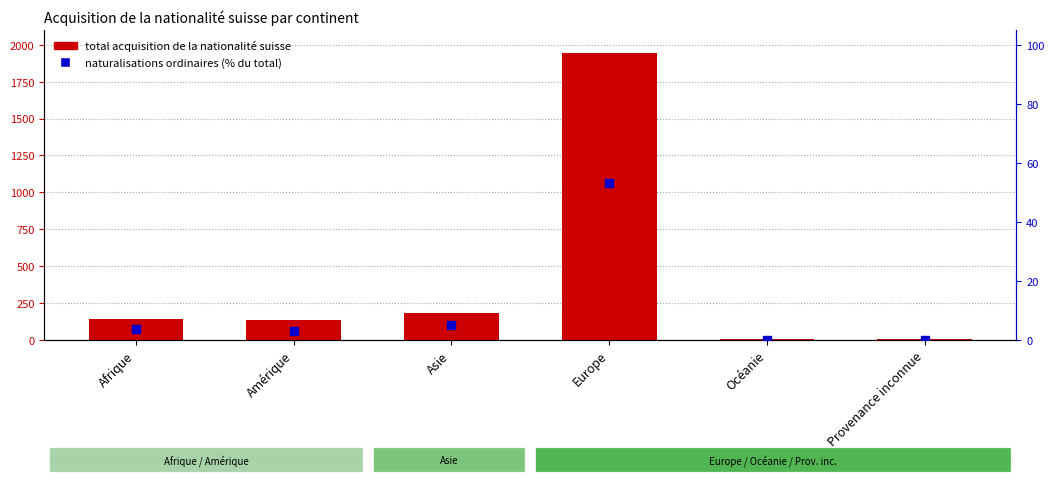

Is the value of naturalisations ordinaires % at Asie greater than the value of total acquisition at Europe?

No